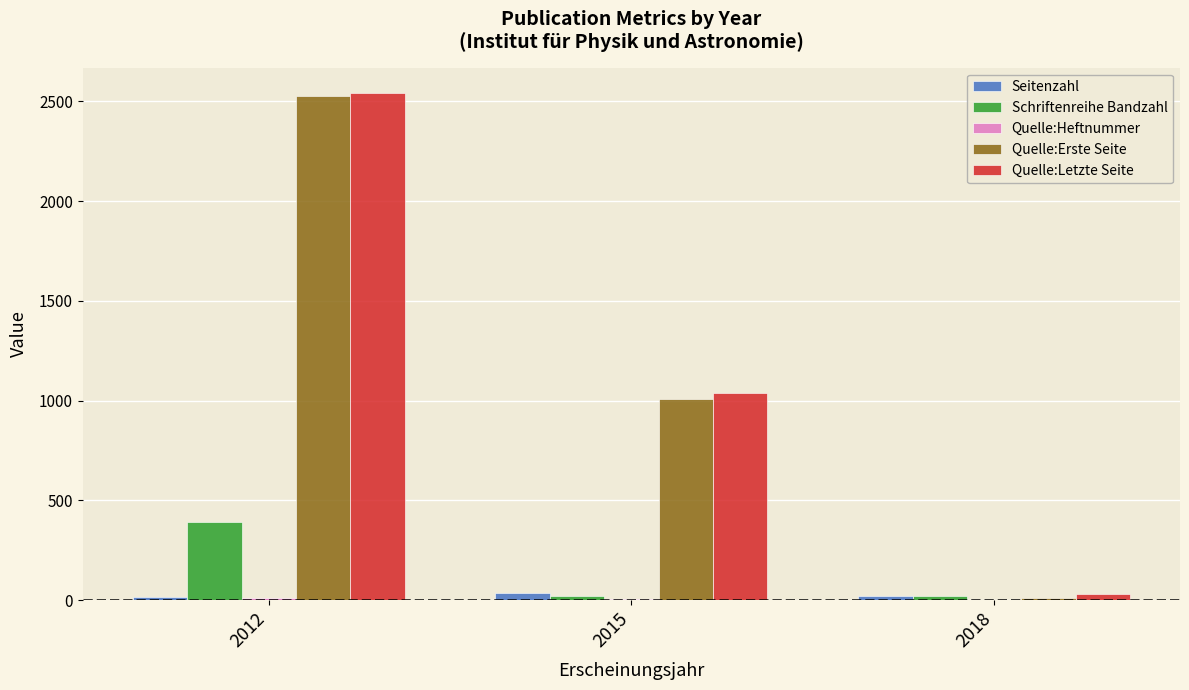

True or false: Schriftenreihe Bandzahl has a value of 189 at 2012.

False